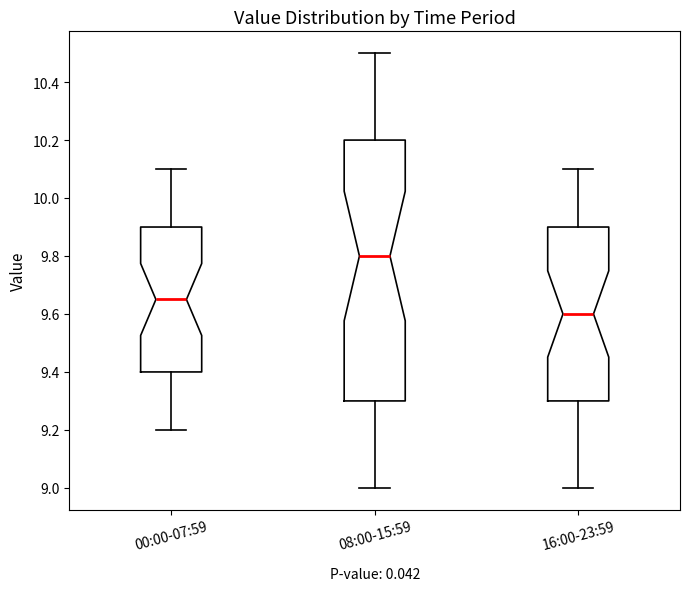

Comparing the boxes themselves (not the whiskers), which one is the tallest?

08:00-15:59